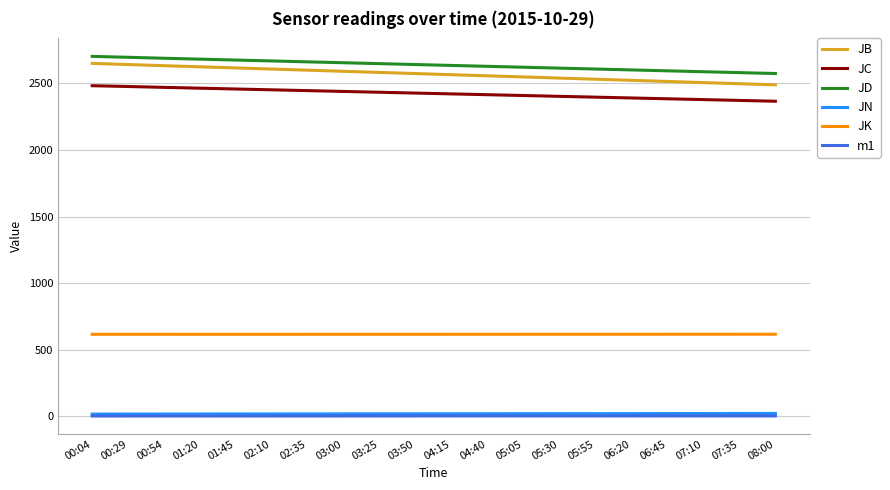

Does the chart have visible grid lines?

Yes